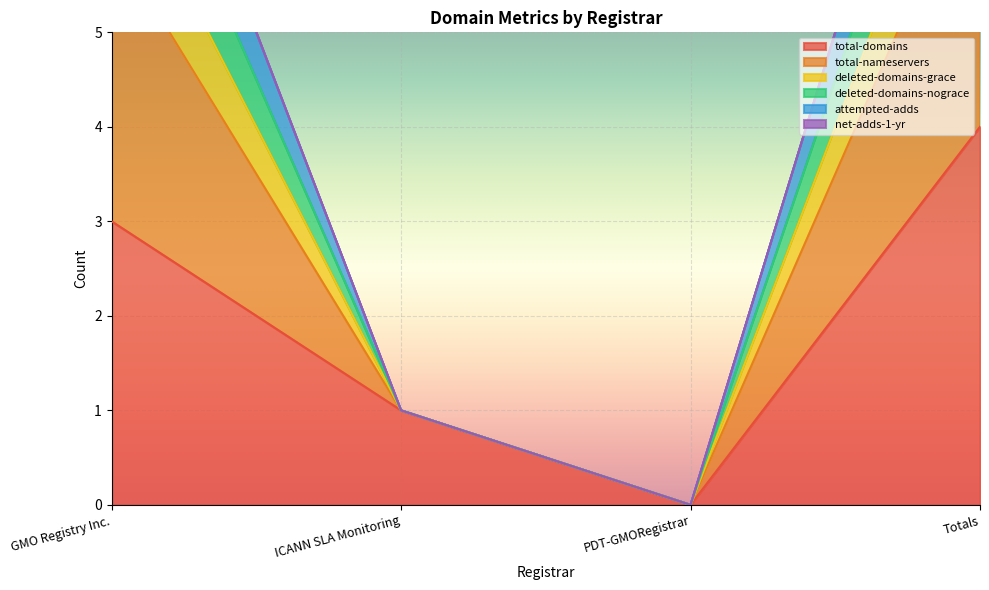

What value does the total-domains series have at Totals?

4